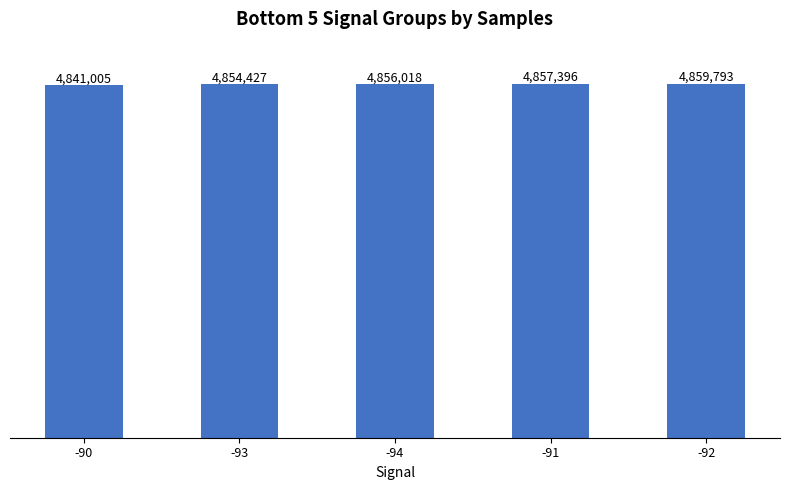

List the labels in order of value, smallest first.

-90, -93, -94, -91, -92